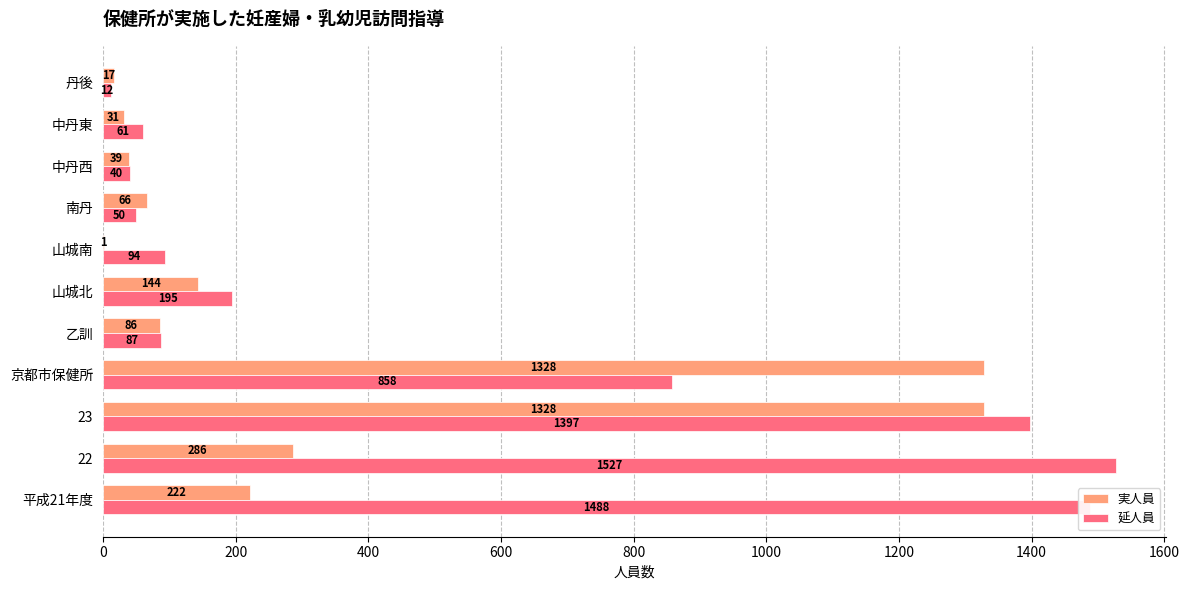

What is the total value across all series at 22?

1813